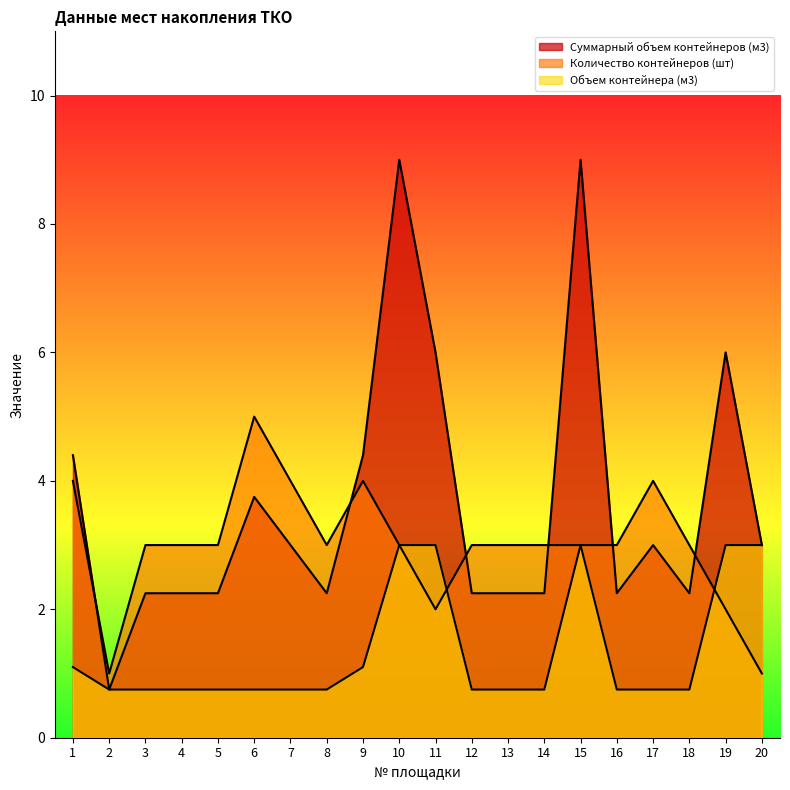

What is the value of the Суммарный объем контейнеров (м3) point at the 13th from the left?

2.2